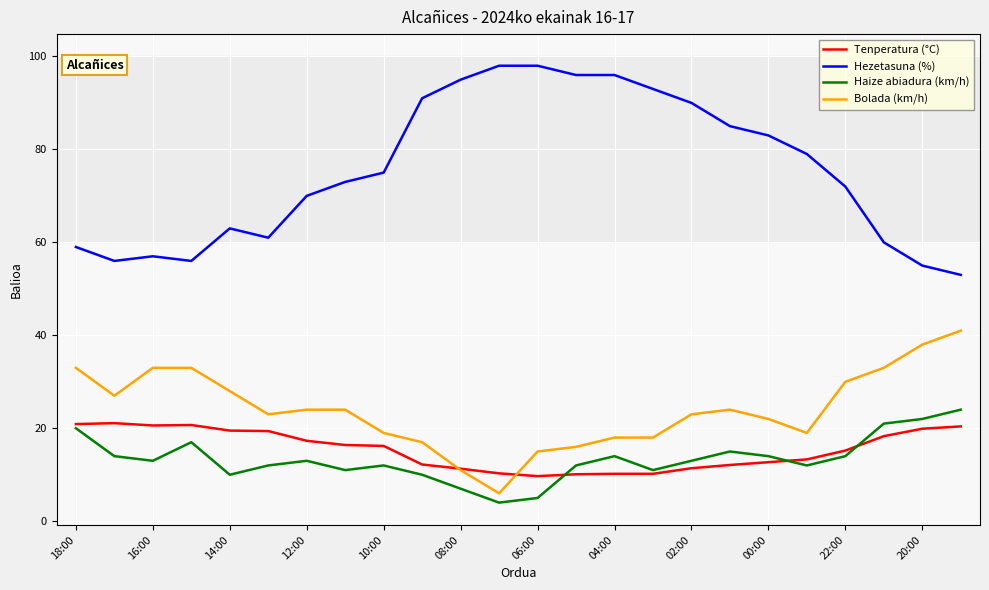

True or false: Tenperatura (°C) and Hezetasuna (%) cross at least once.

False